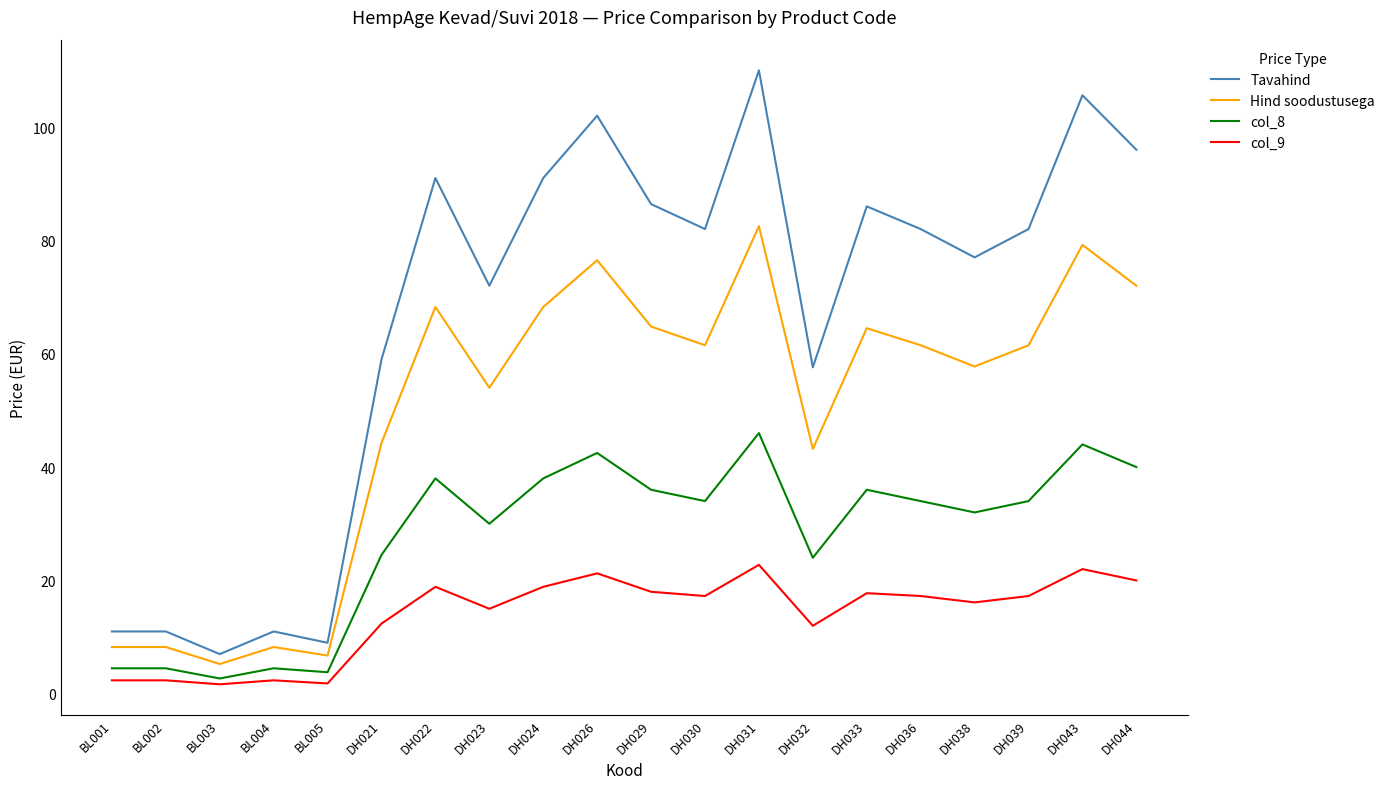

Between BL002 and DH029, which series saw the biggest shift?

Tavahind